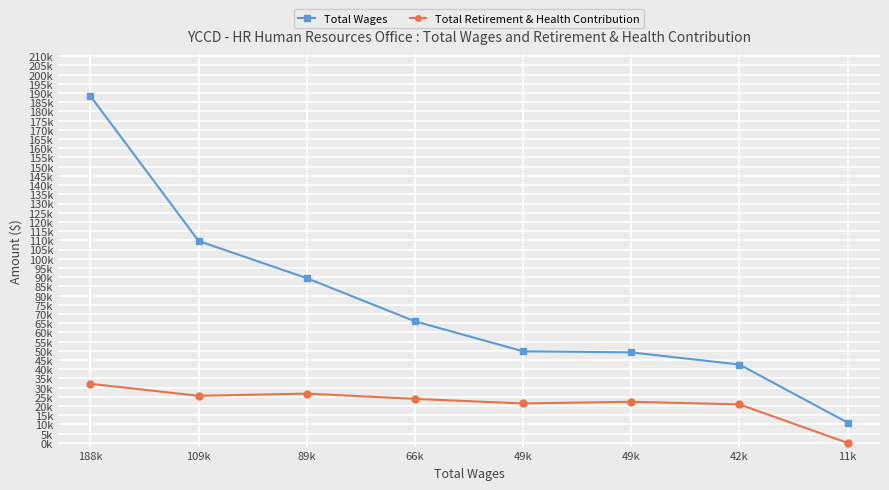

What is the average value of the Total Wages series?

75741